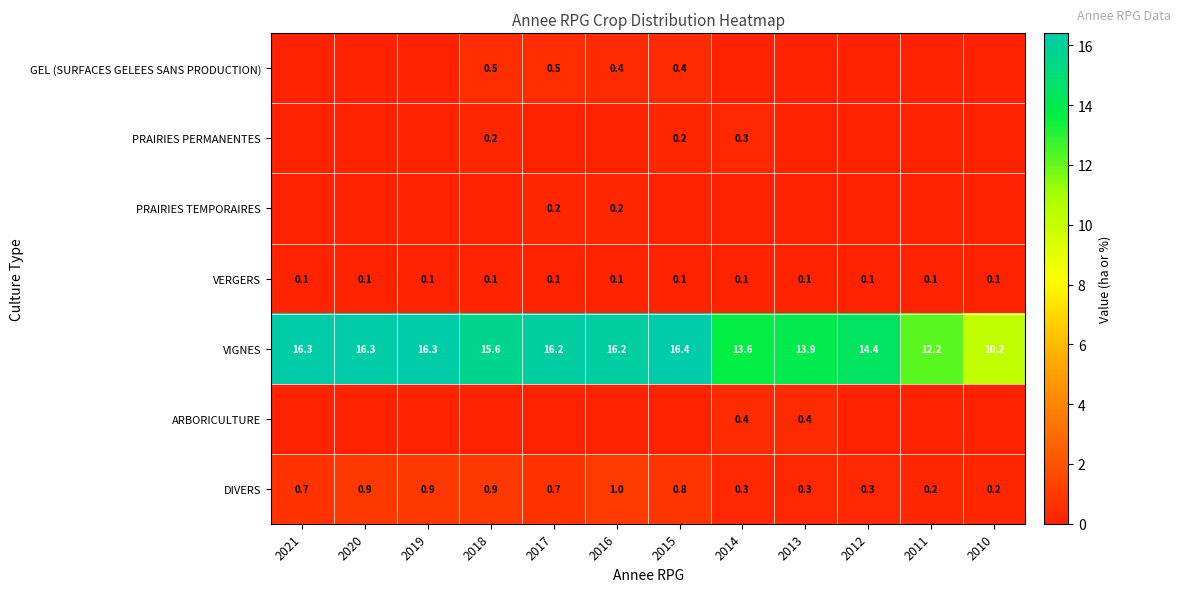

The VERGERS series shows 0.1 at 2011. True or false?

True